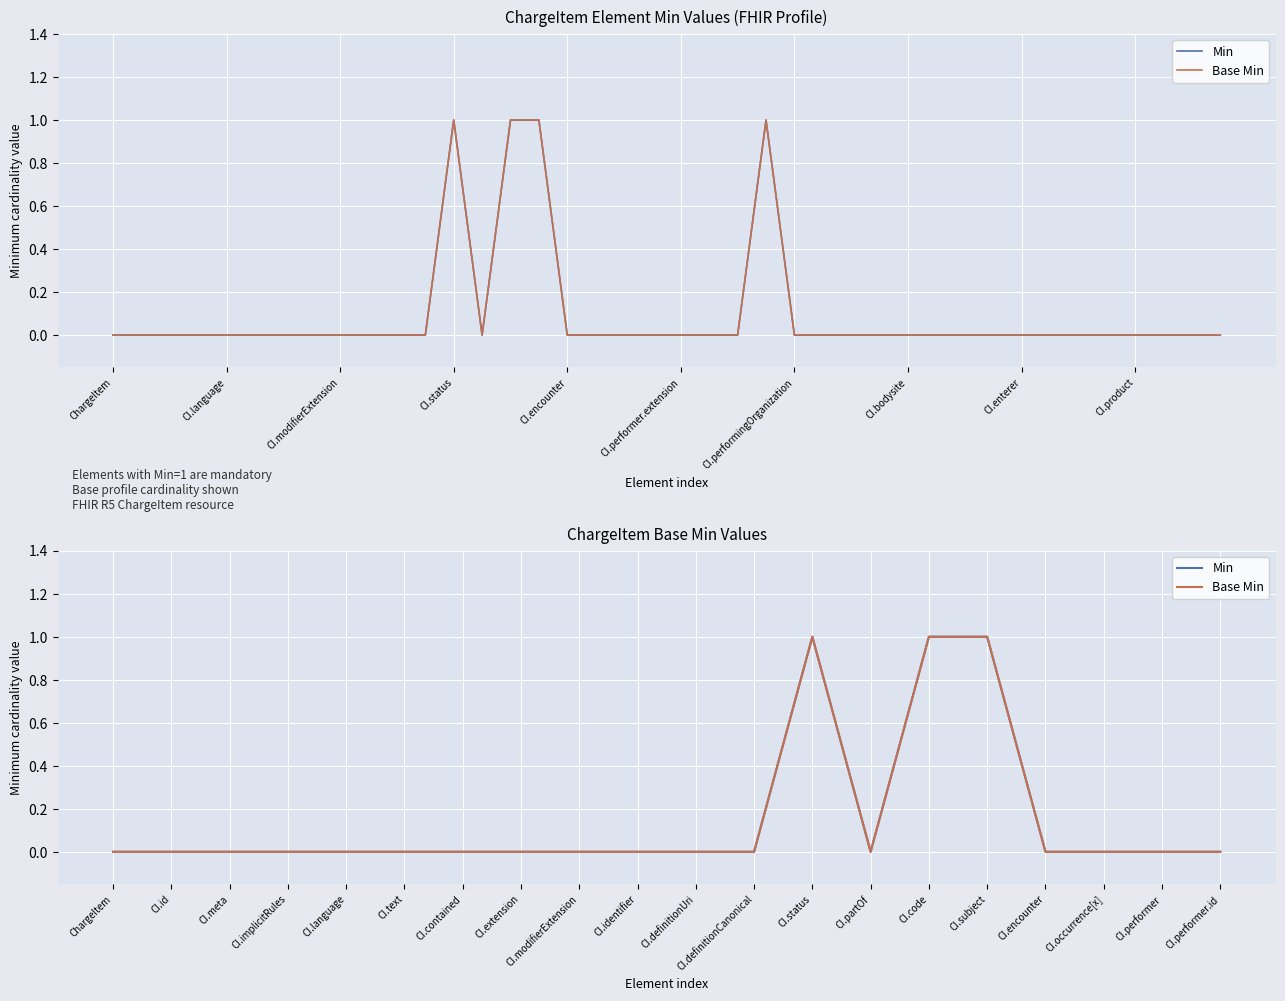

At which category does Base Min reach its first local valley?

CI.partOf